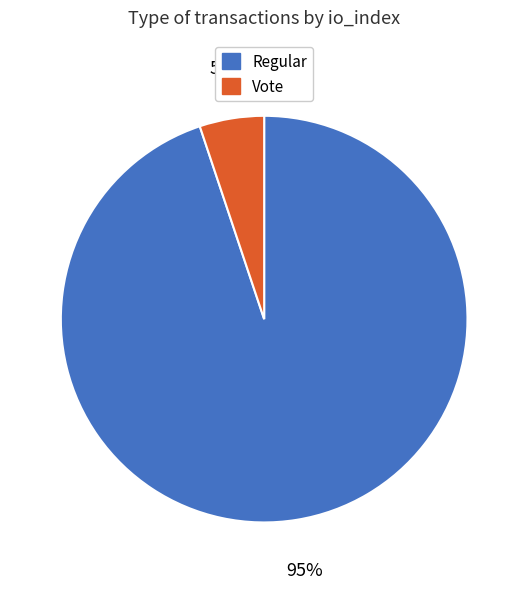

How many slices are in this pie chart?

2